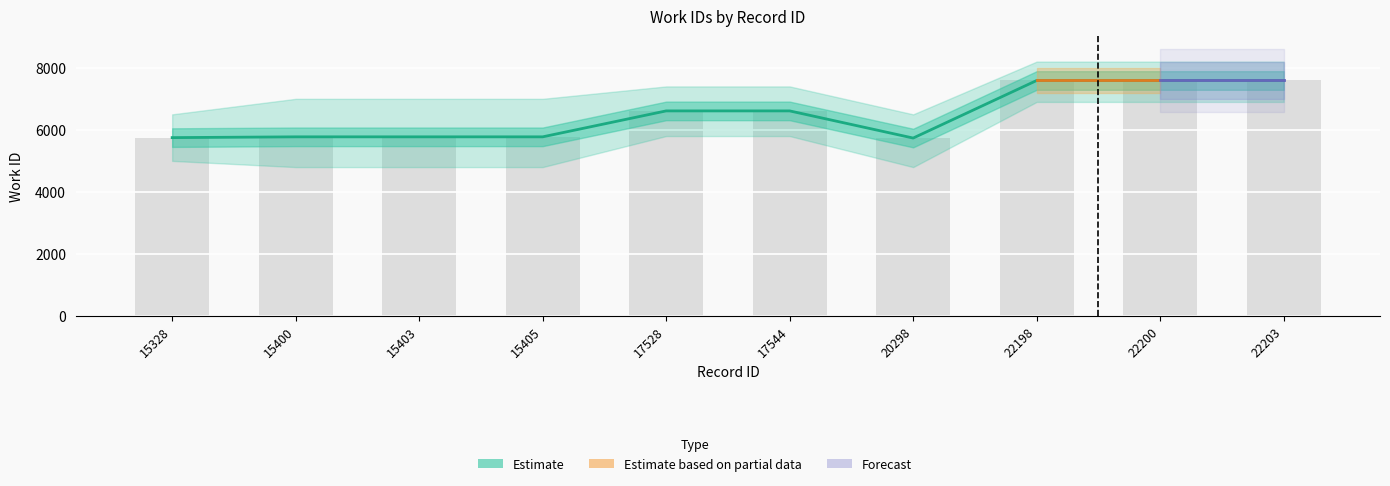

Reading left to right, list all the values displayed in this chart.

15328=5750	15400=5775	15403=5775	15405=5775	17528=6611	17544=6611	20298=5736	22198=7591	22200=7591	22203=7591